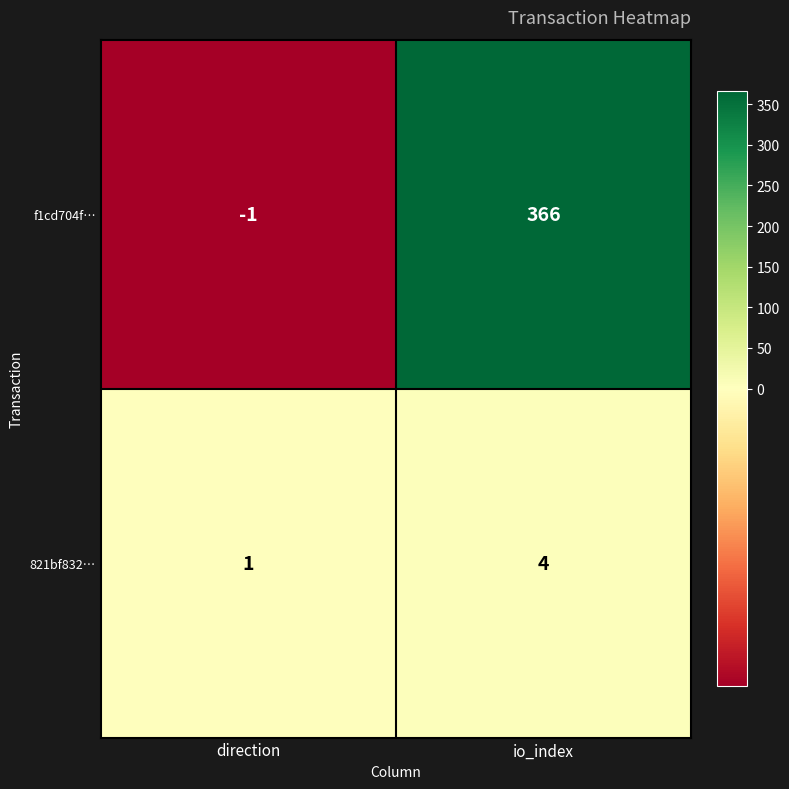

Which series has the largest total across all categories?

f1cd704f…